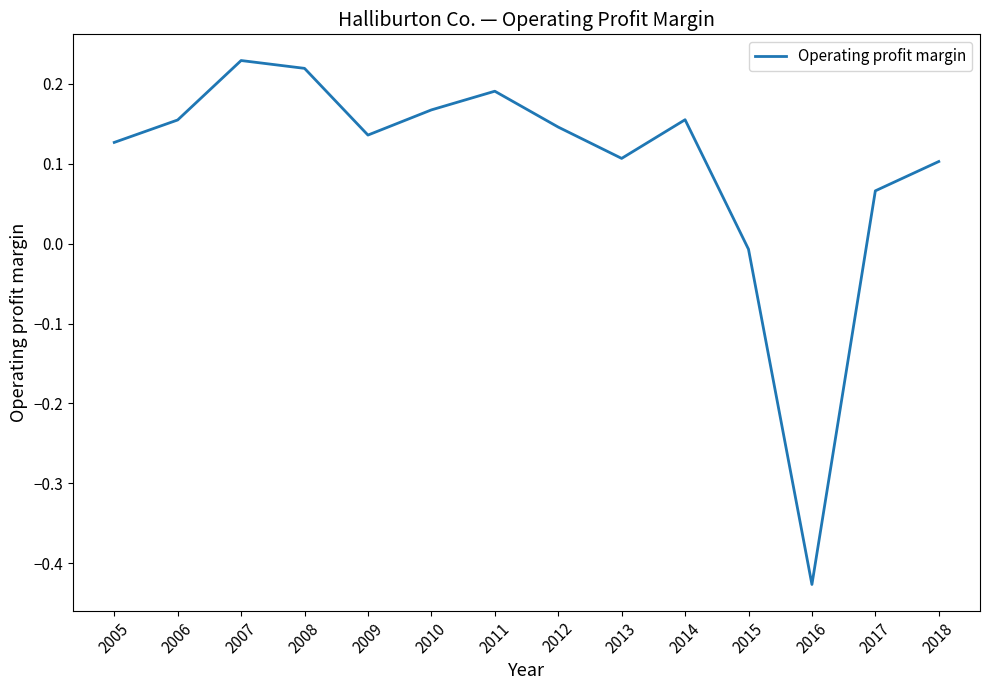

Which category has the lowest value across all series?

2016